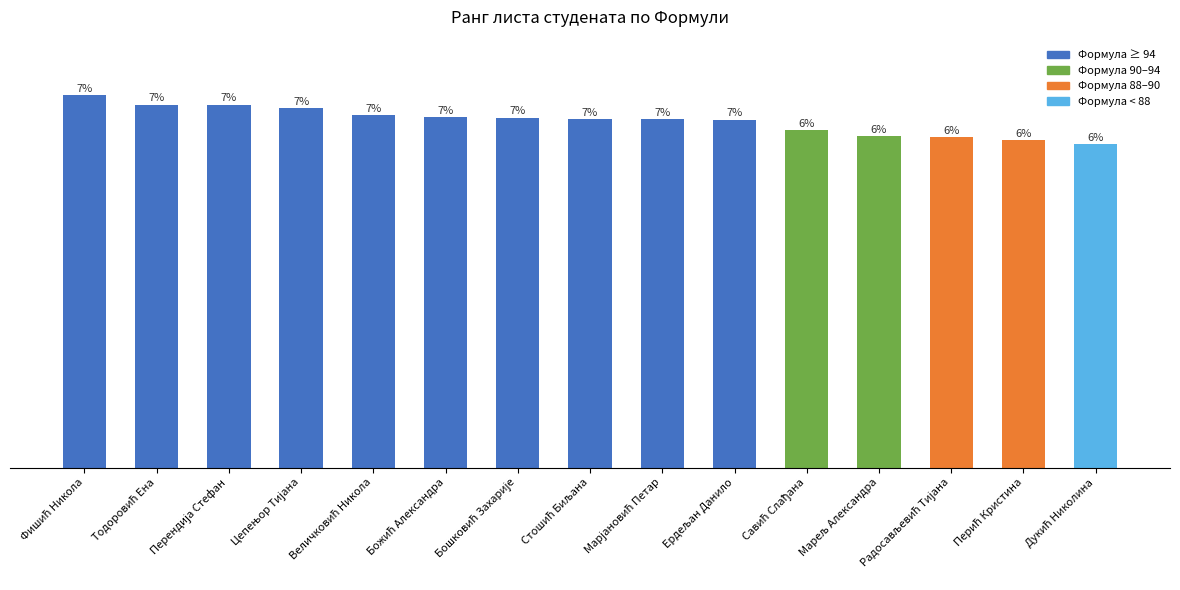

Does the chart contain any negative values?

No